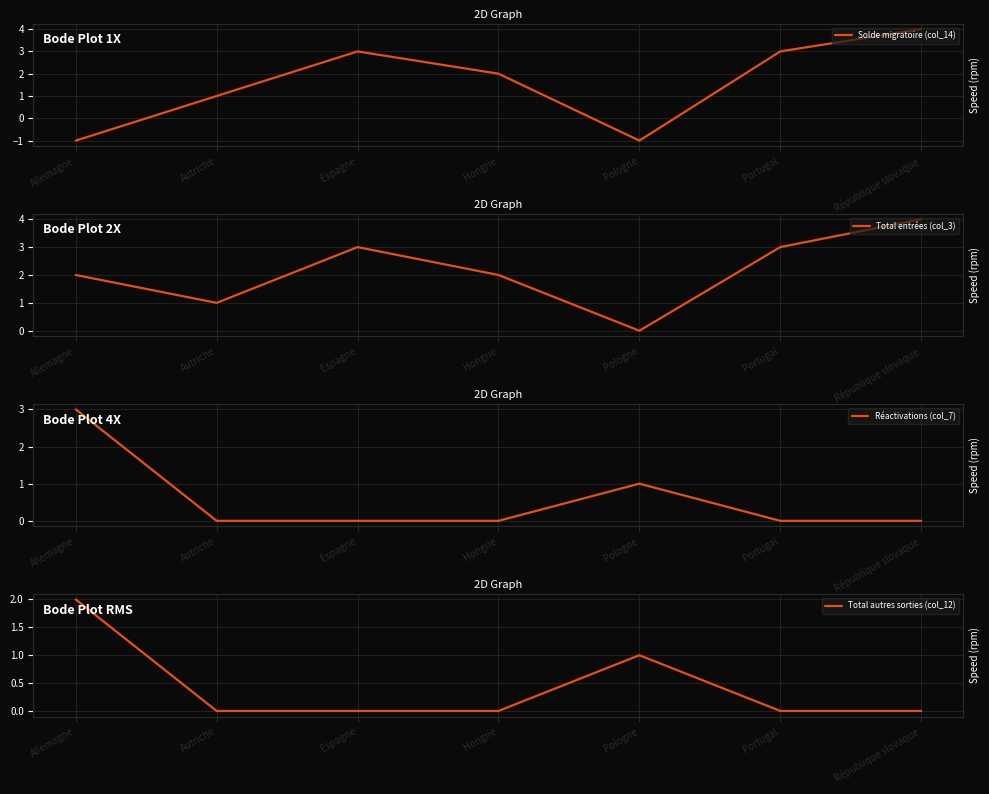

True or false: Solde migratoire (col_14) and Réactivations (col_7) intersect in this chart.

True